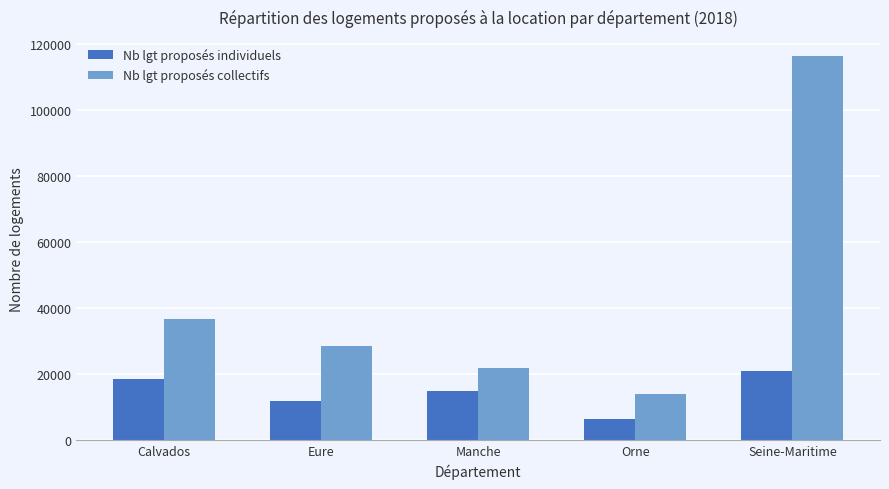

What is the sum of the Nb lgt proposés individuels values at Seine-Maritime and Manche?

35573